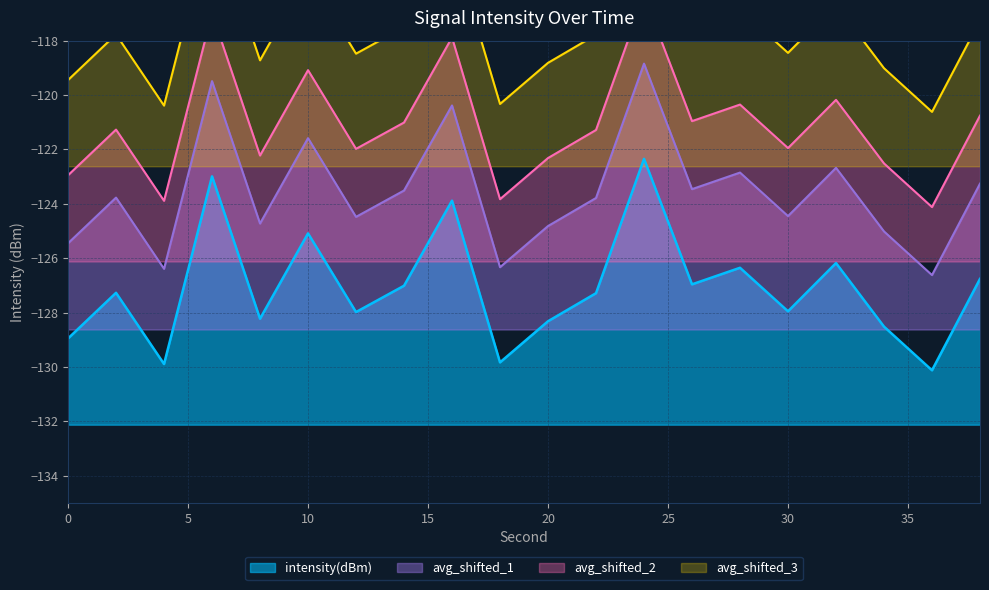

What is the sum of all values?

-2541.9